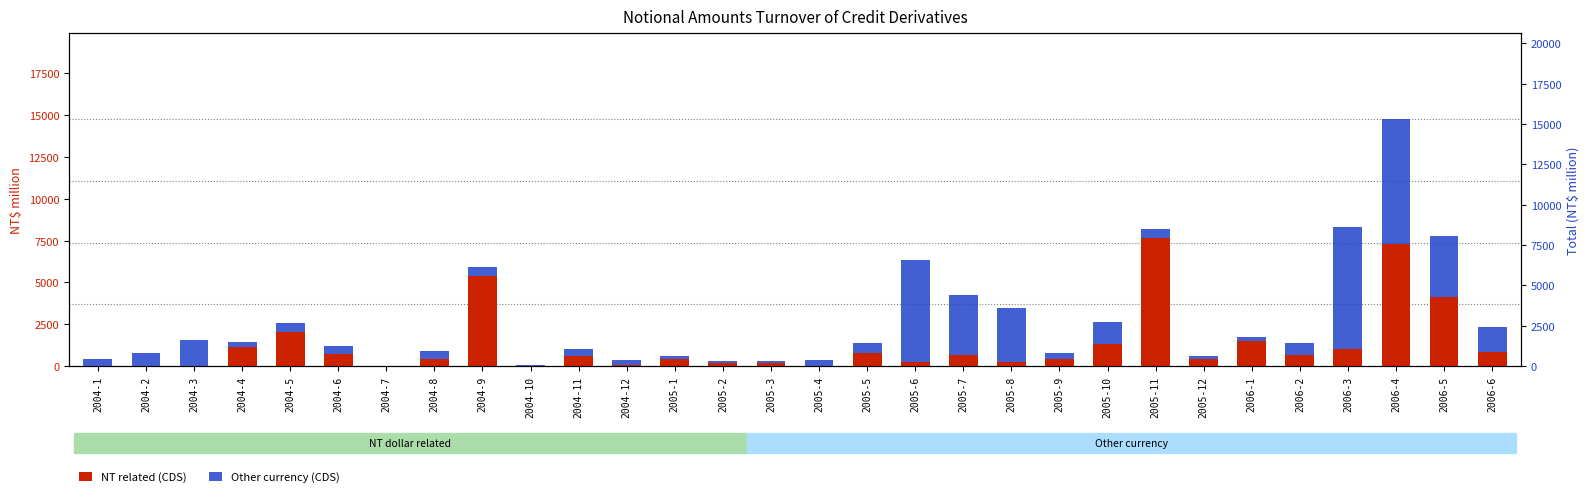

Which category has the lowest value in the NT related (CDS) series?

2004-1